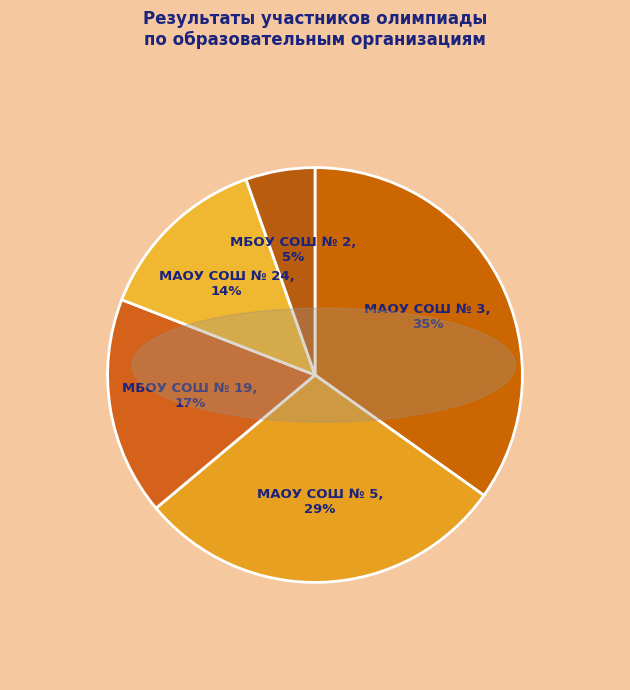

Is it true that МБОУ СОШ № 2 is 5% of the pie?

True